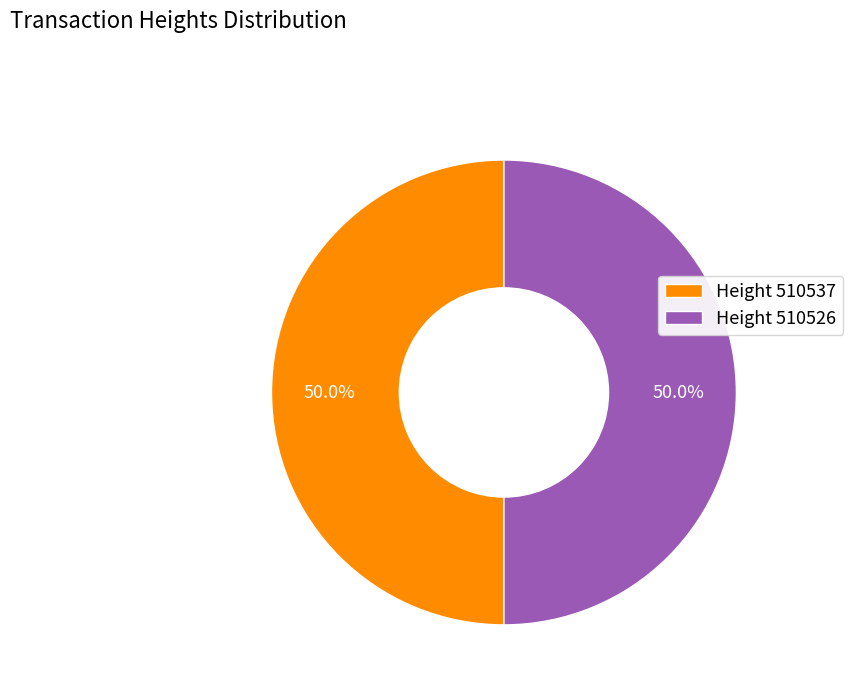

Combined, do Height 510537 and Height 510526 account for over 50%?

Yes